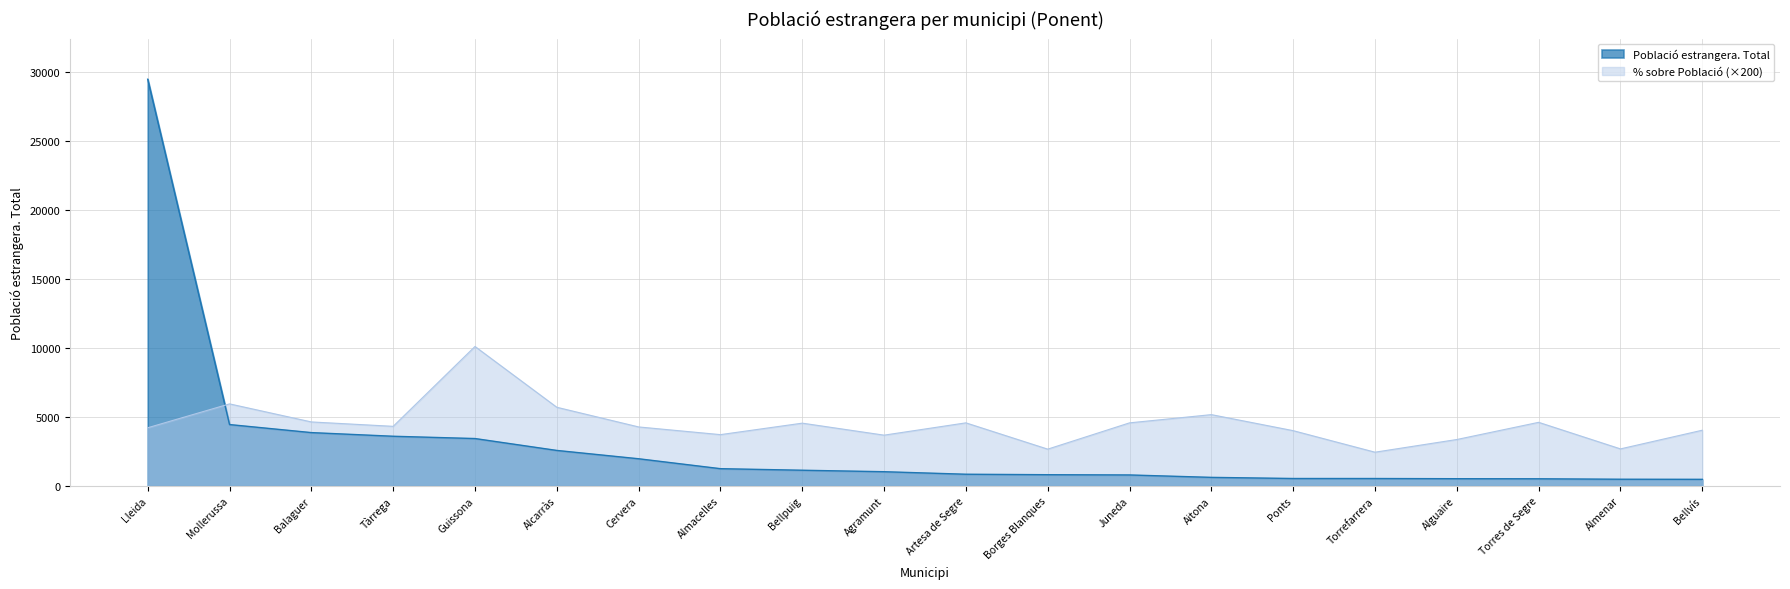

At which category is the sum across all series the highest?

Lleida